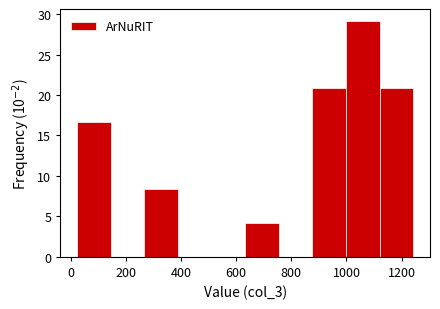

Over which range of the x-axis is the bar tallest?

1000 to 1120